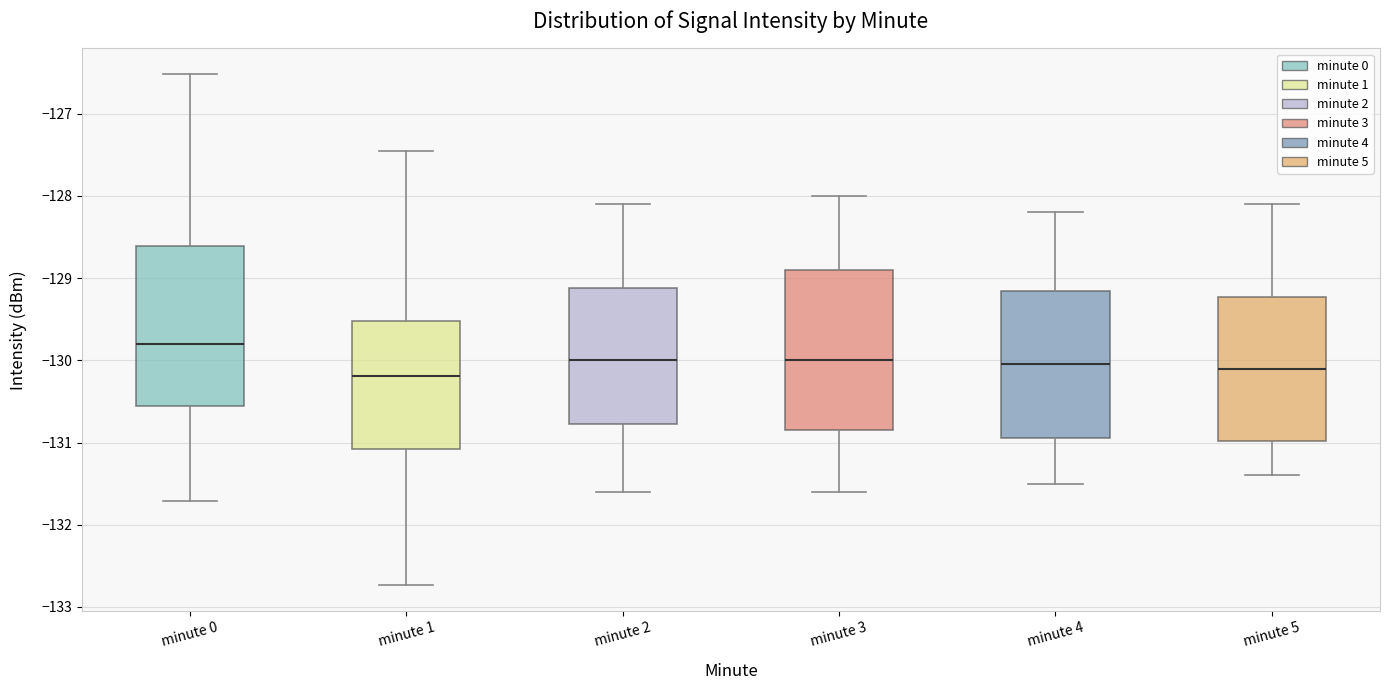

Reading left to right, transcribe this box plot: for each box, give where its median line is, the range the box spans, and where its two whiskers end, as read against the y-axis. The values are not printed on the chart, so give them approximately, as read against the axis.

minute 0: median -129.8, box -130.6 to -128.6, whiskers -131.7 to -126.5
minute 1: median -130.2, box -131.1 to -129.5, whiskers -132.7 to -127.5
minute 2: median -130.0, box -130.8 to -129.1, whiskers -131.6 to -128.1
minute 3: median -130.0, box -130.8 to -128.9, whiskers -131.6 to -128.0
minute 4: median -130.0, box -130.9 to -129.1, whiskers -131.5 to -128.2
minute 5: median -130.1, box -131.0 to -129.2, whiskers -131.4 to -128.1